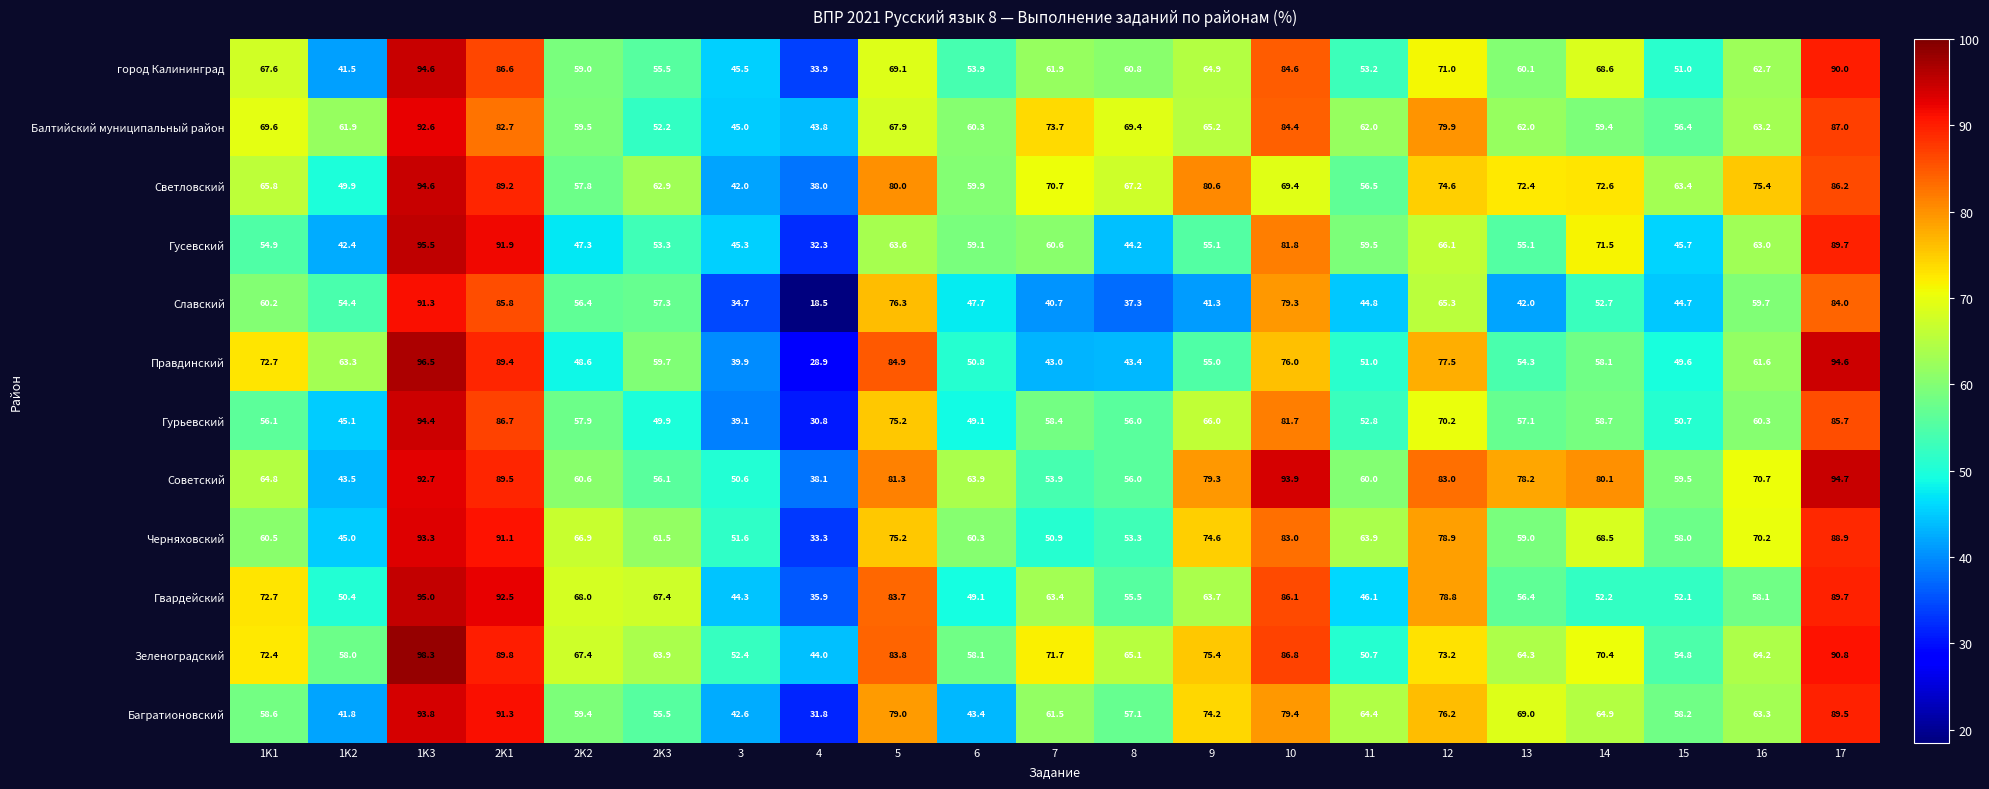

At which label is Багратионовский closest to 62?

7